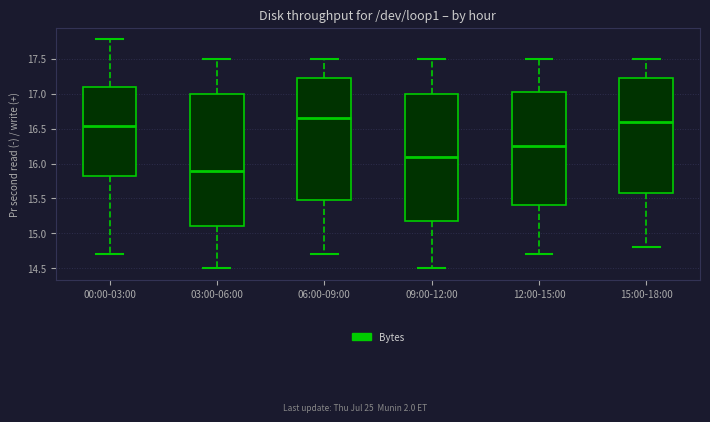

Comparing the boxes themselves (not the whiskers), which one is the tallest?

03:00-06:00